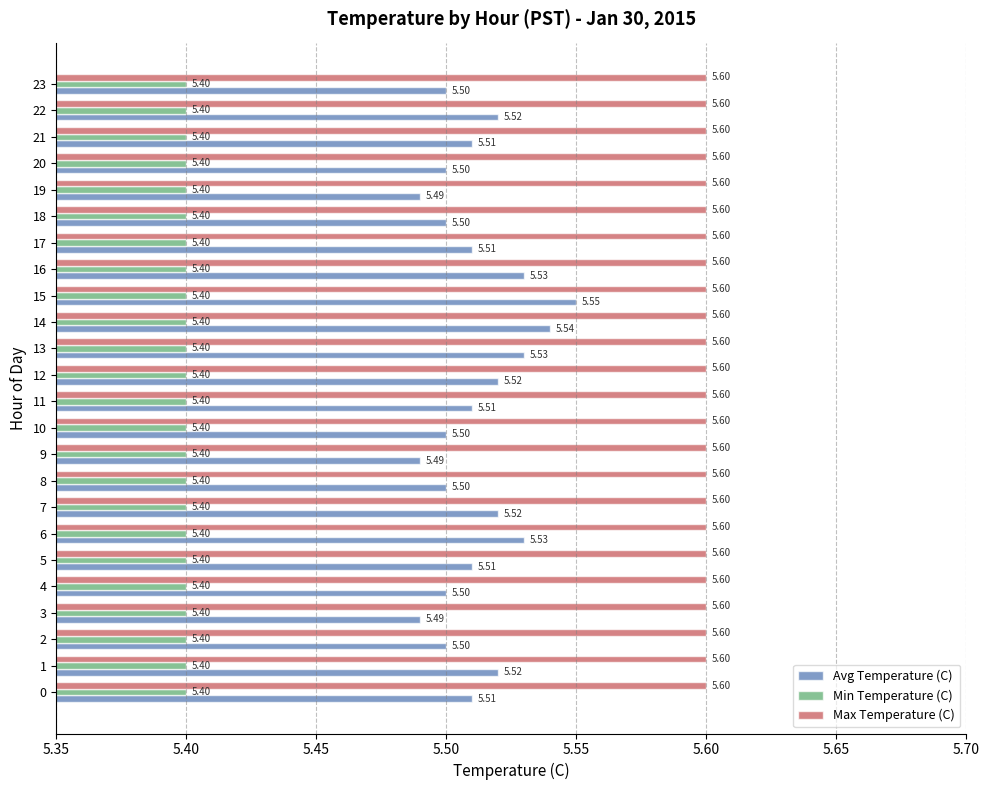

Which series has the largest range (max minus min)?

Avg Temperature (C)